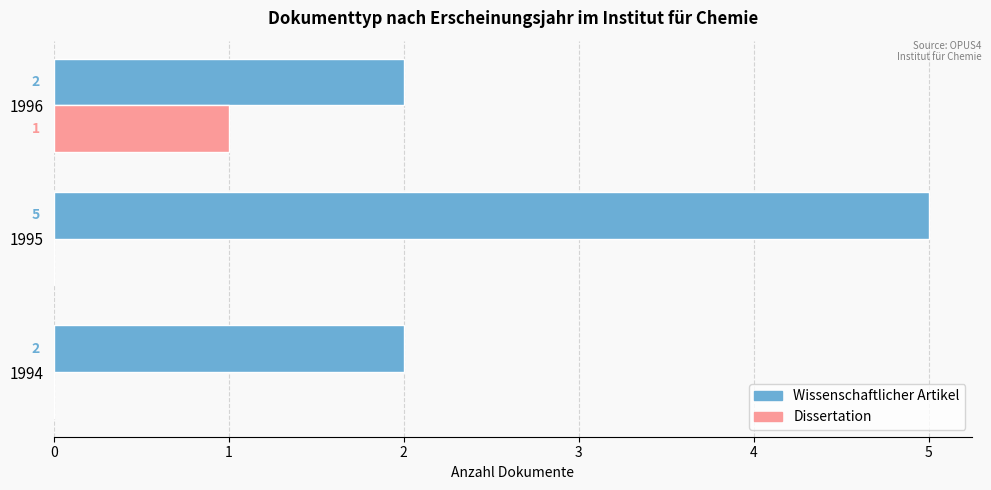

True or false: Wissenschaftlicher Artikel has a value of 5 at 1995.

True